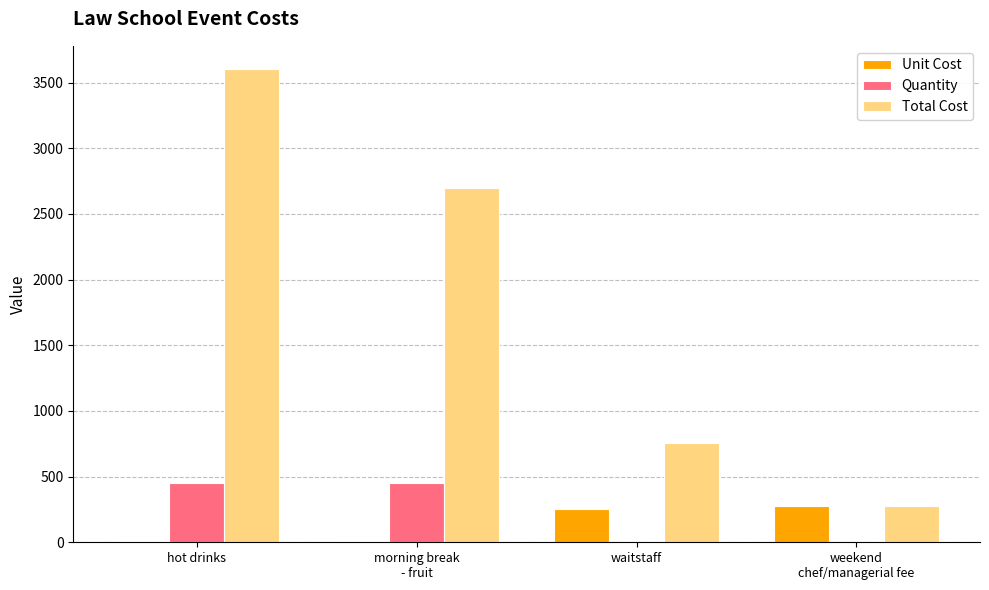

Where is Unit Cost nearest to the value 140?

waitstaff